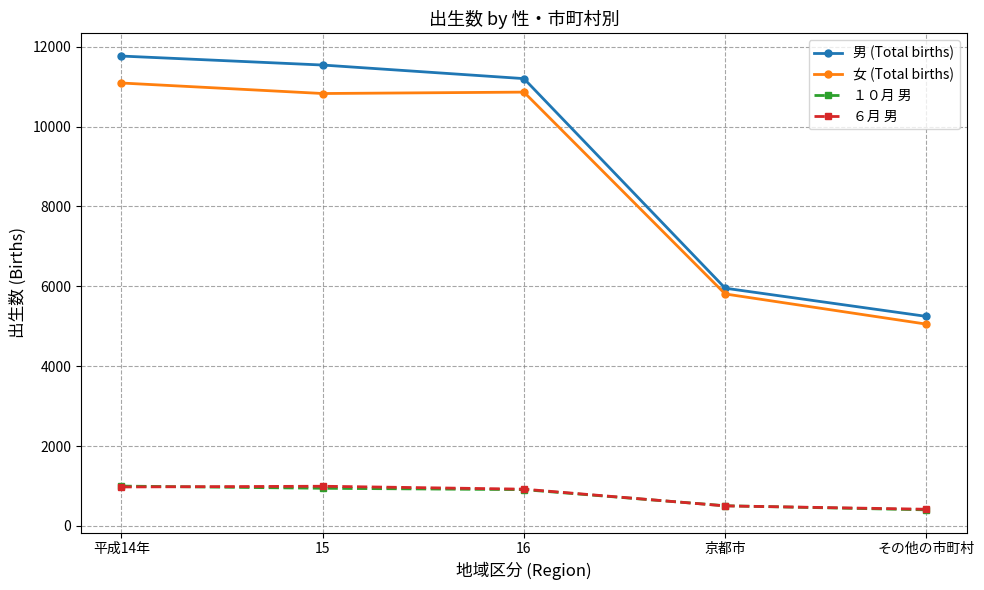

What is the maximum value shown in the chart?

11767